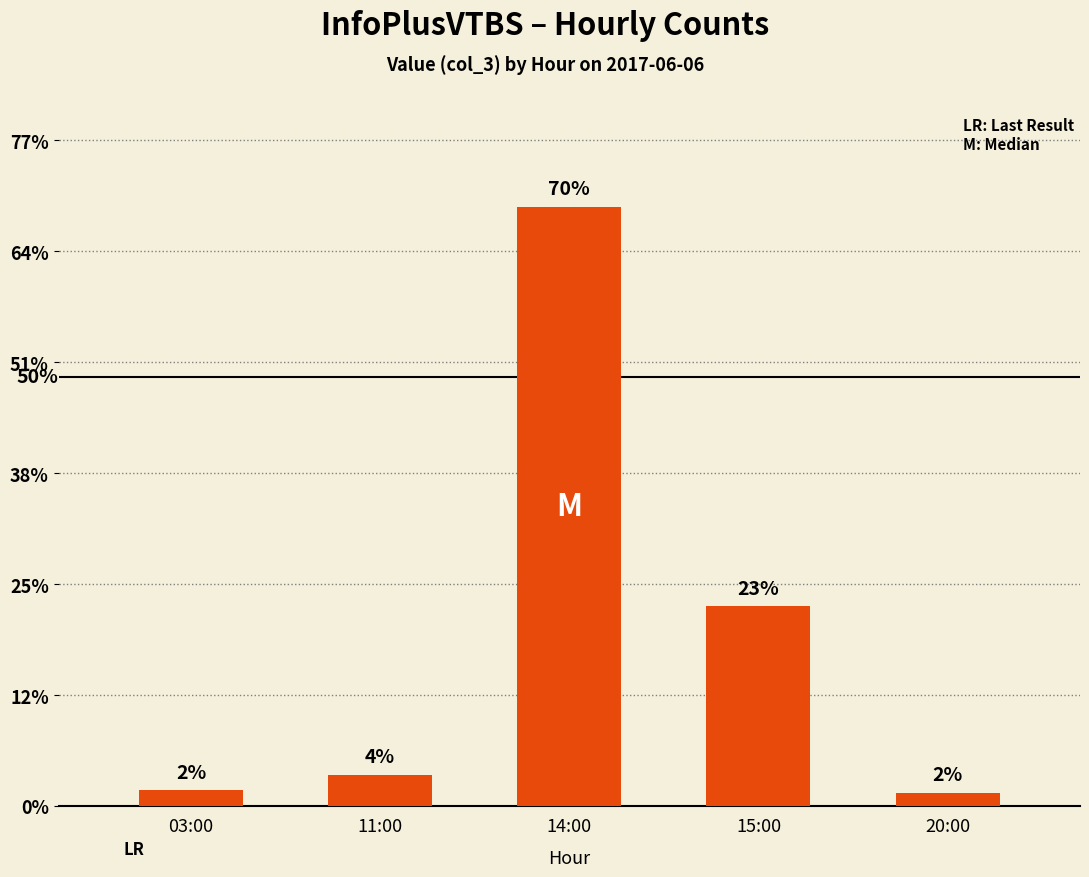

Where does the data first go above 14?

14:00